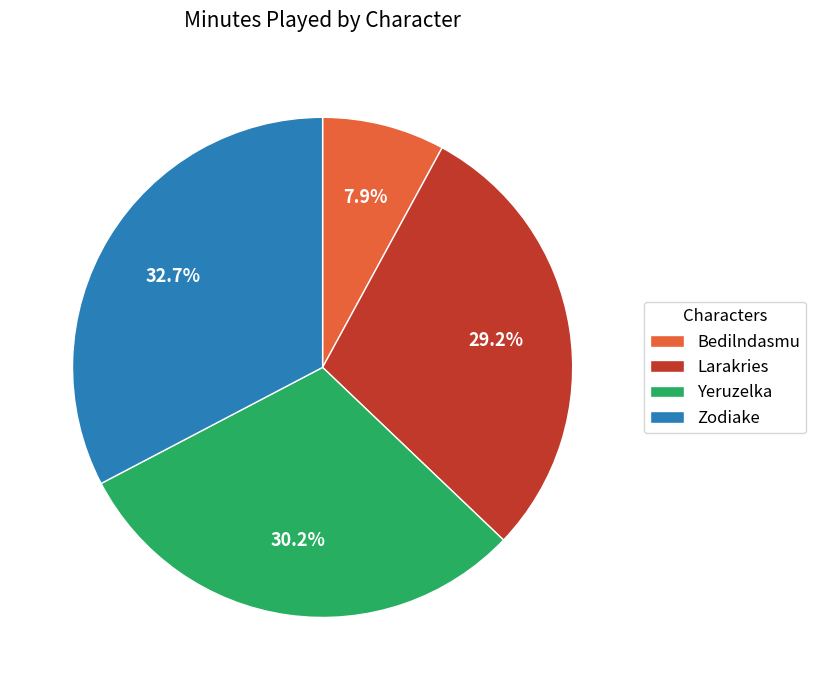

Is Zodiake the majority of the pie?

No